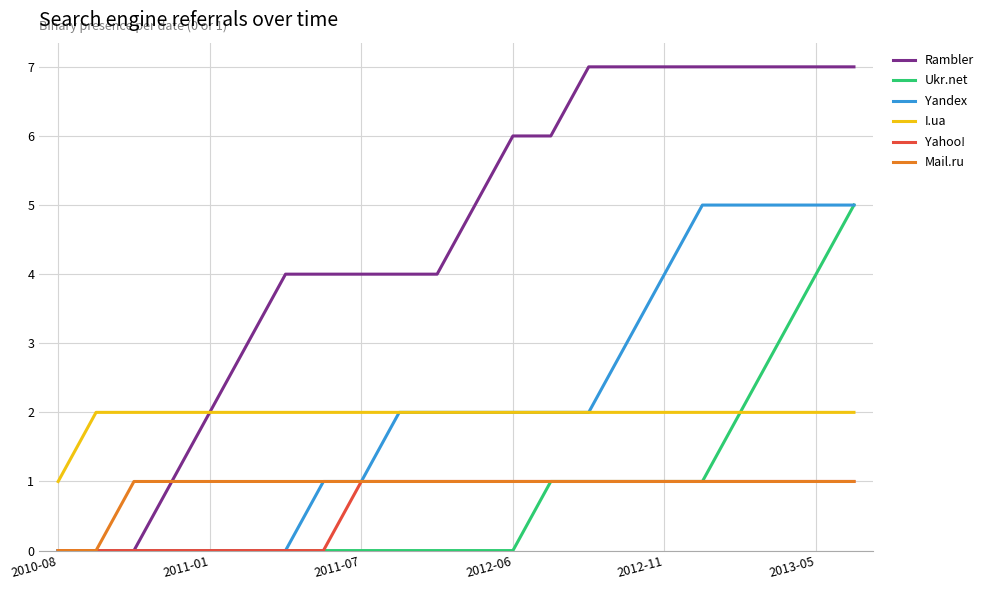

What is the sum of all Yahoo! values?

14